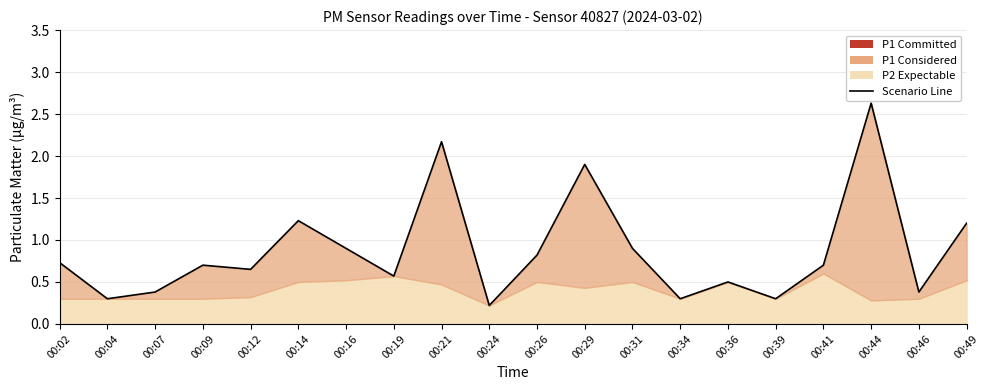

Rank the categories by value from lowest to highest.

00:24, 00:04, 00:34, 00:39, 00:07, 00:46, 00:36, 00:19, 00:12, 00:09, 00:41, 00:02, 00:26, 00:16, 00:31, 00:49, 00:14, 00:29, 00:21, 00:44